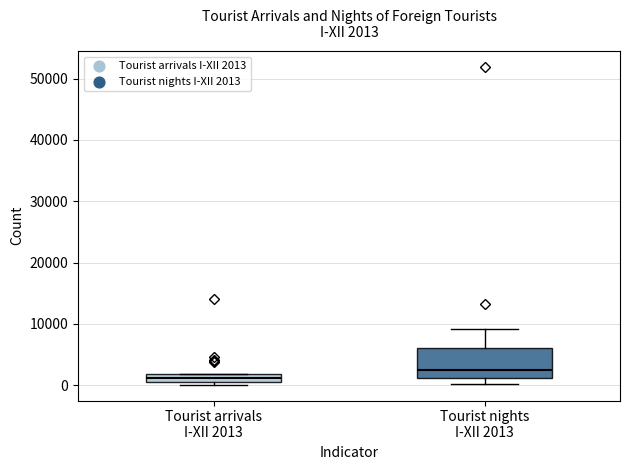

Comparing the boxes themselves (not the whiskers), which one is the tallest?

Tourist nights I-XII 2013